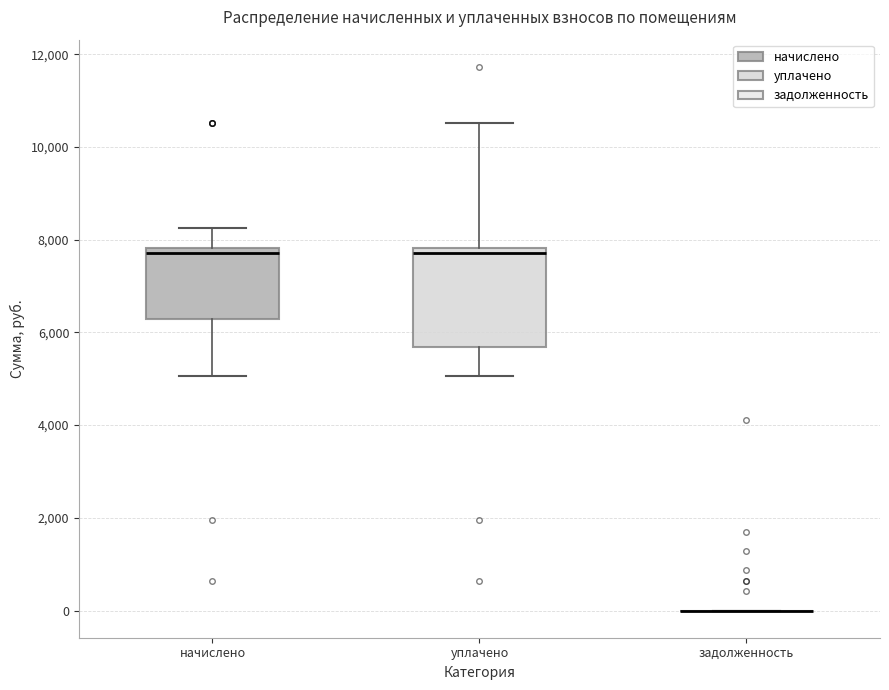

Where is the upper edge of the box for начислено on the y-axis? The values are not printed on the chart, so give them approximately, as read against the axis.

7800